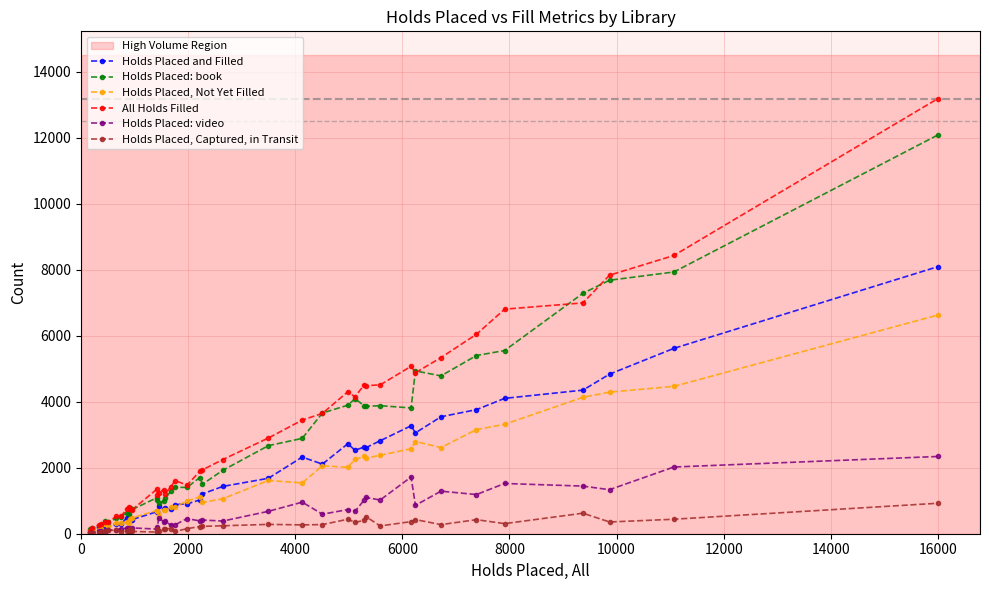

True or false: All Holds Filled has more than 1 interior local peaks.

True